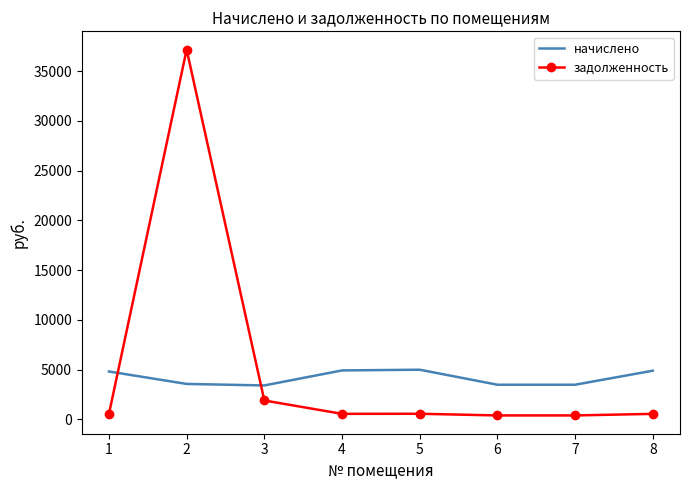

Rank the series by their maximum value, from highest to lowest.

задолженность, начислено